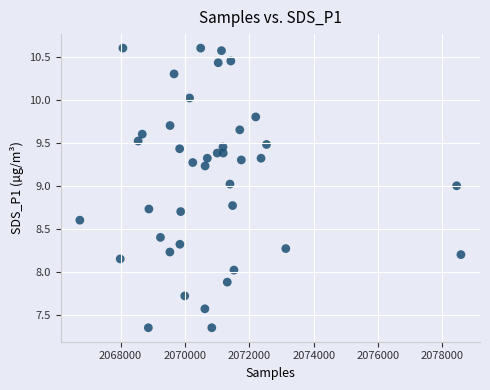

What is the range of X values (max minus min)?

11840.0